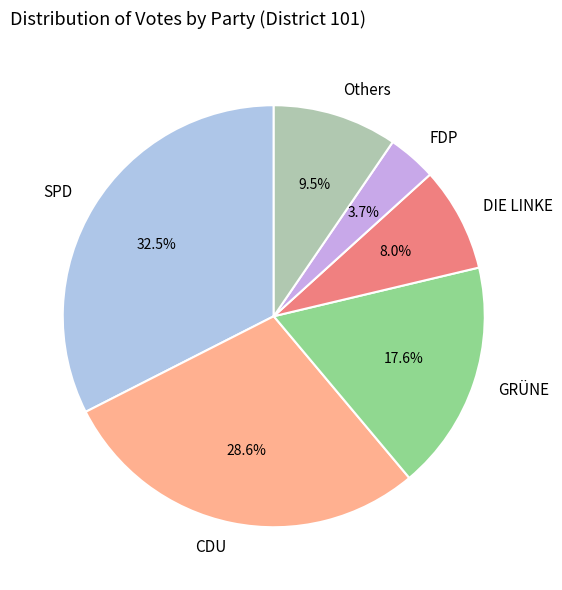

Which slice is the largest?

SPD